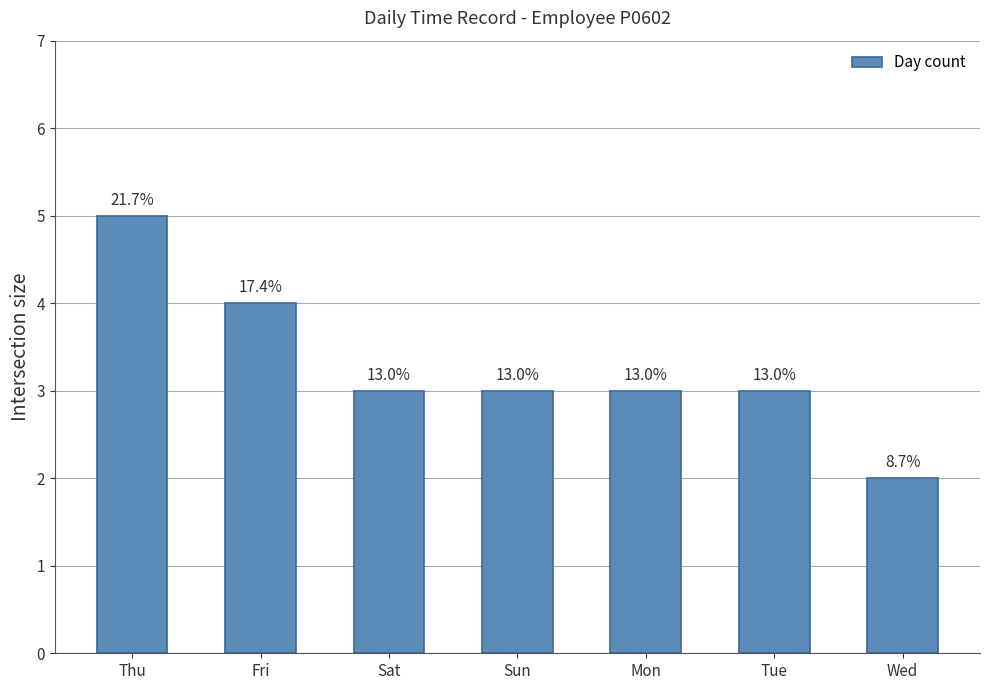

Read the value at Mon.

3